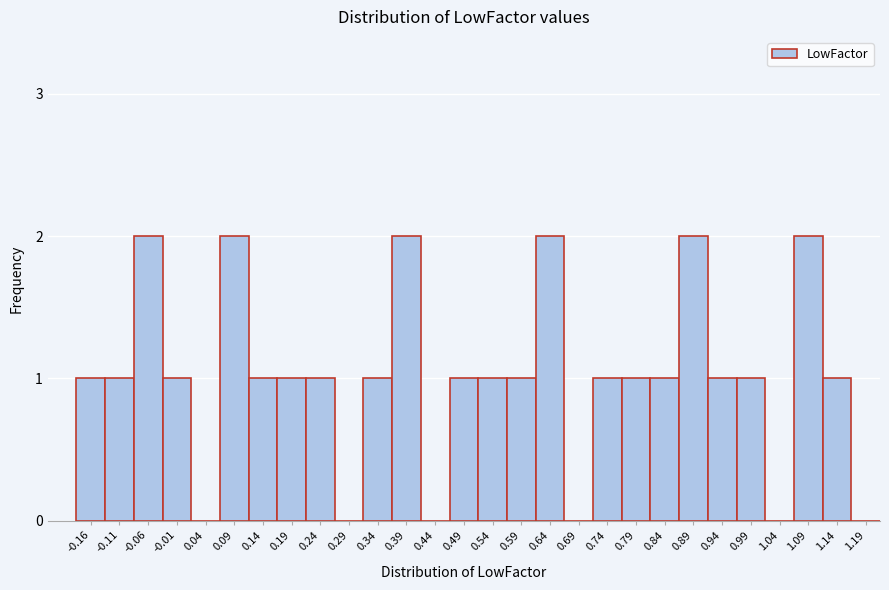

Reading right to left, extract all data points from this chart.

1.19=0	1.14=1	1.09=2	1.04=0	0.99=1	0.94=1	0.89=2	0.84=1	0.79=1	0.74=1	0.69=0	0.64=2	0.59=1	0.54=1	0.49=1	0.44=0	0.39=2	0.34=1	0.29=0	0.24=1	0.19=1	0.14=1	0.09=2	0.04=0	-0.01=1	-0.06=2	-0.11=1	-0.16=1